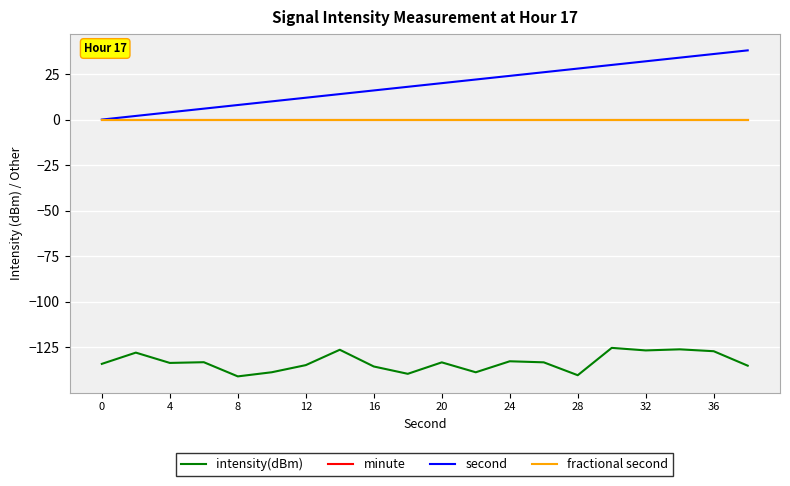

Is this an area chart (filled region under the line)?

No